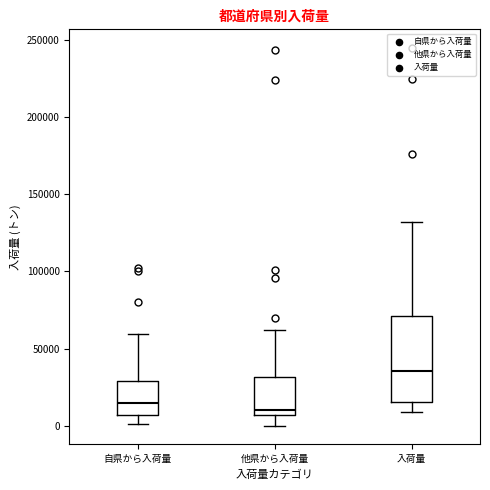

Where does the upper whisker of the box for 入荷量 end on the y-axis? The values are not printed on the chart, so give them approximately, as read against the axis.

130000